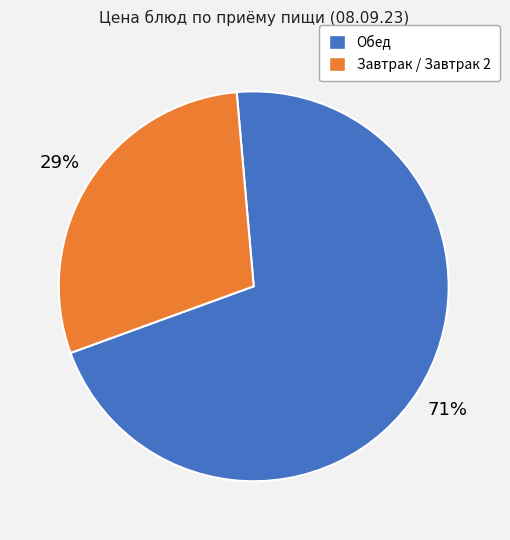

Approximately how many times larger is the value at Завтрак / Завтрак 2 compared to Обед?

0.4